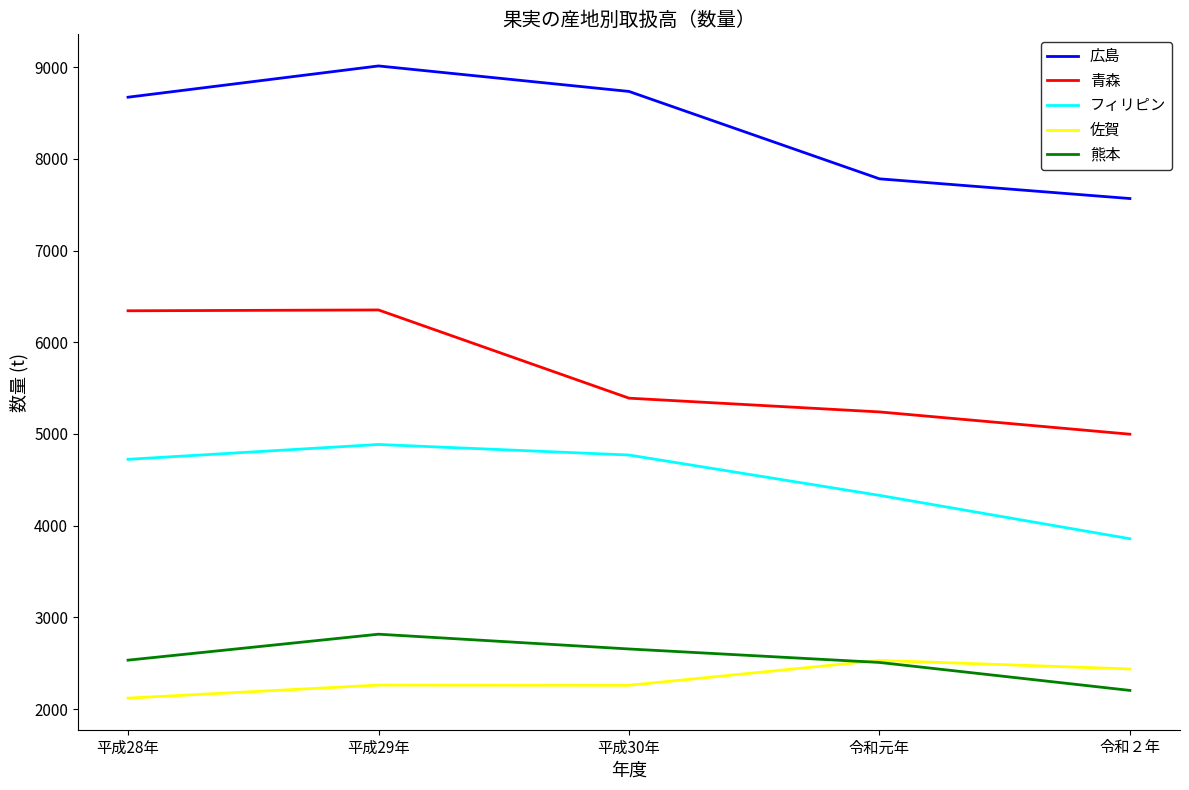

What is the lowest value of the フィリピン series?

3857